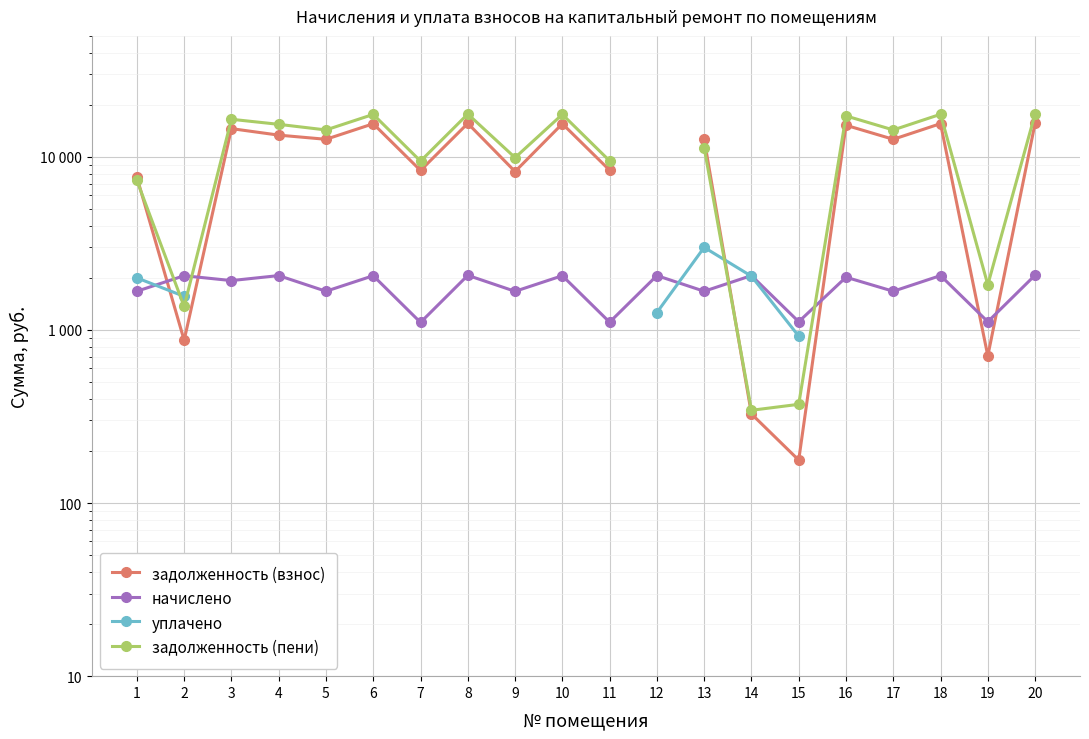

How many values in the начислено series exceed 2017?

10